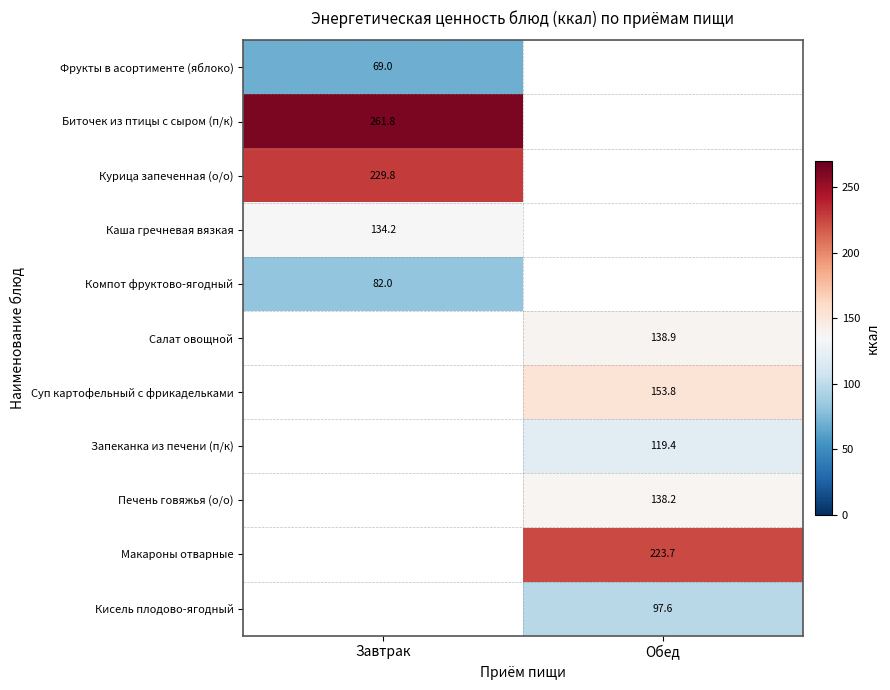

True or false: Фрукты в асортименте (яблоко) has a value of 69.0 at Завтрак.

True